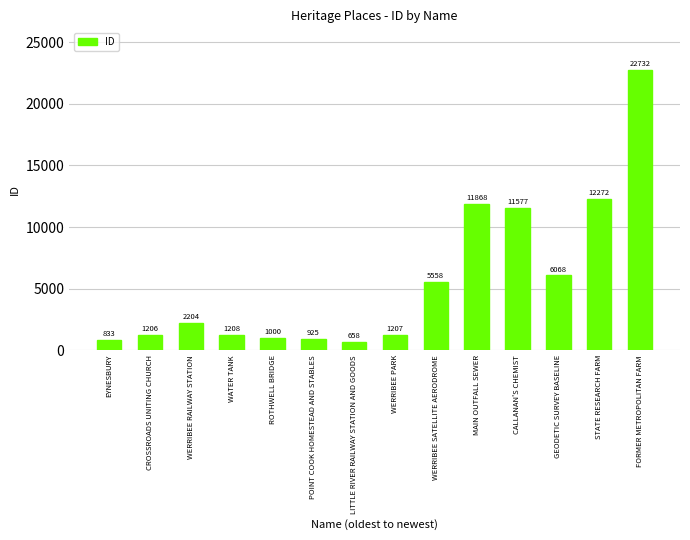

Reading right to left, list all the values displayed in this chart.

FORMER METROPOLITAN FARM=22732	STATE RESEARCH FARM=12272	GEODETIC SURVEY BASELINE=6068	CALLANAN'S CHEMIST=11577	MAIN OUTFALL SEWER=11868	WERRIBEE SATELLITE AERODROME=5558	WERRIBEE PARK=1207	LITTLE RIVER RAILWAY STATION AND GOODS=658	POINT COOK HOMESTEAD AND STABLES=925	ROTHWELL BRIDGE=1000	WATER TANK=1208	WERRIBEE RAILWAY STATION=2204	CROSSROADS UNITING CHURCH=1206	EYNESBURY=833